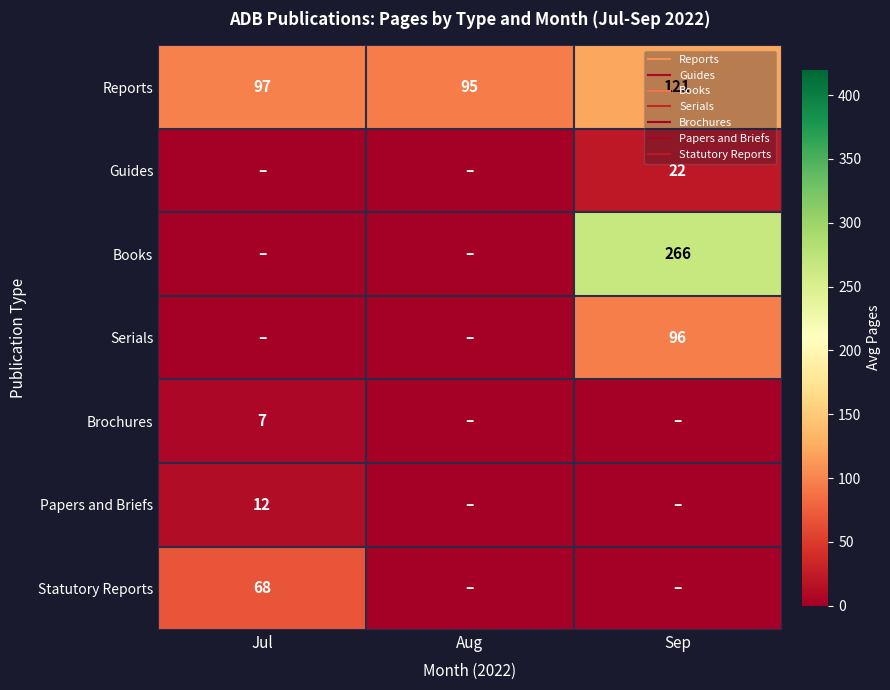

What is the spread (max minus min) of values at Jul?

97.0